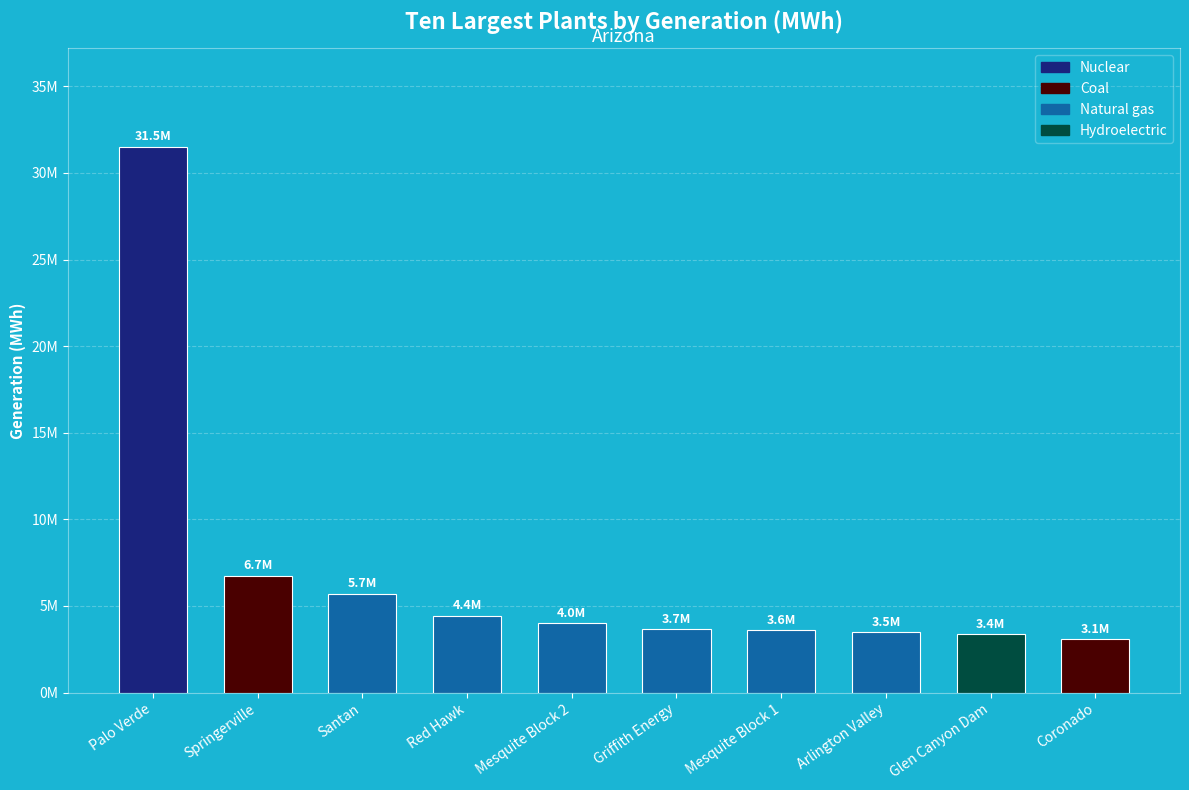

Are the bars horizontal?

No